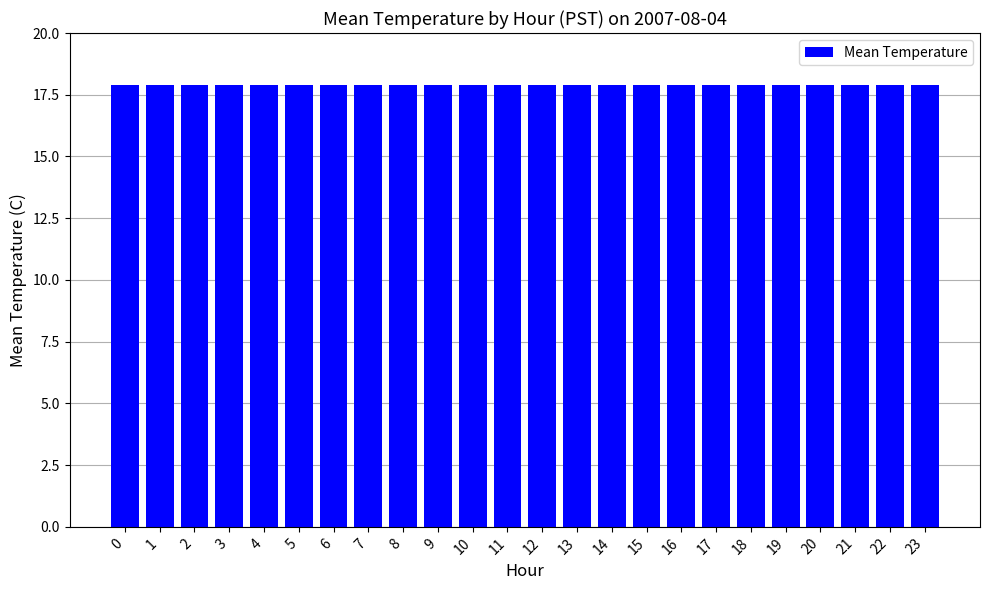

What is the value of the 13th bar from the left?

17.8